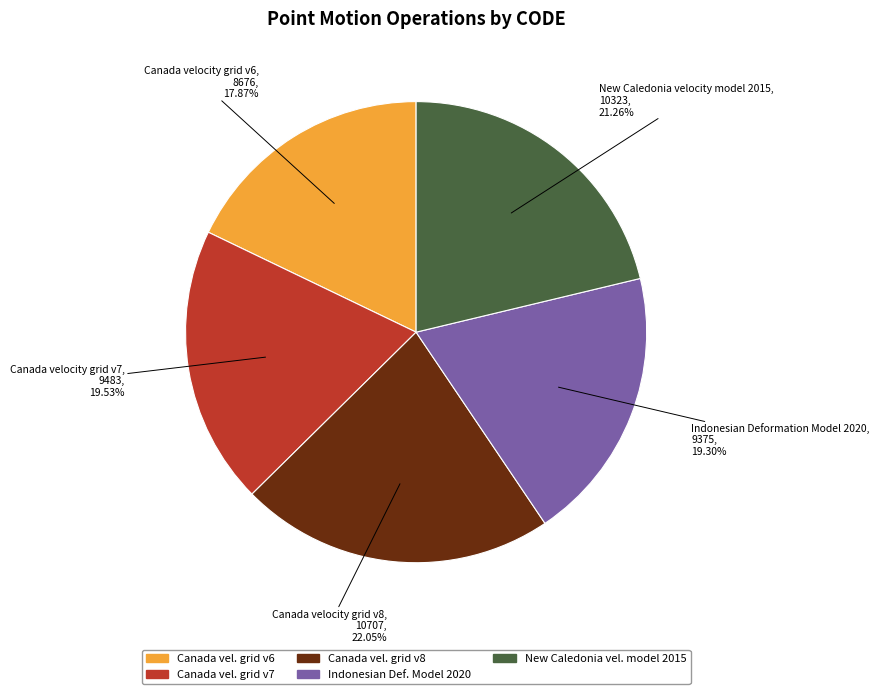

Approximately how many times larger is the value at Canada velocity grid v7 compared to Indonesian Deformation Model 2020?

1.0